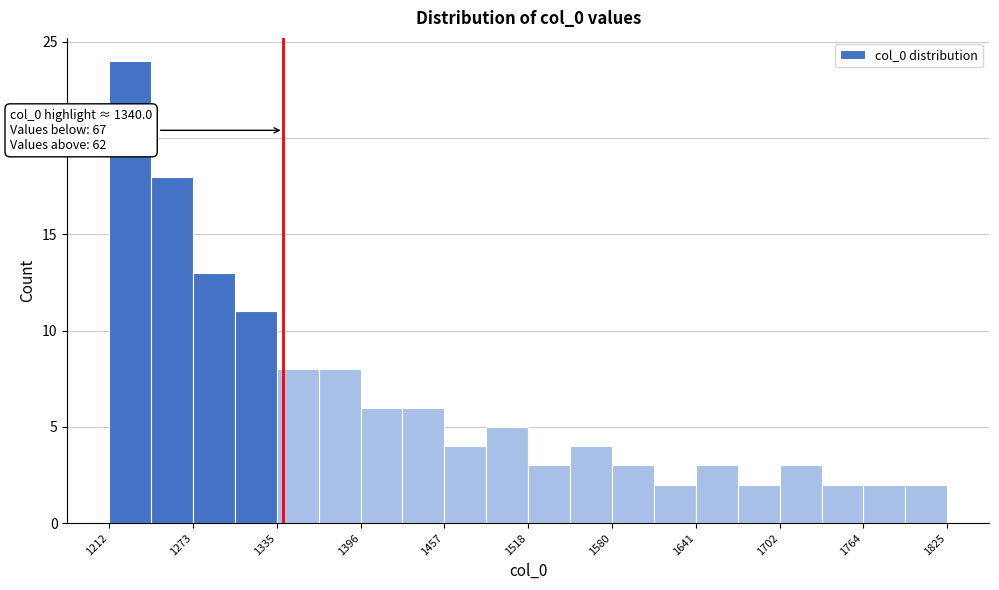

Around what value on the x-axis is the tallest bar? Give the approximate position of its centre, as read against the axis.

1230